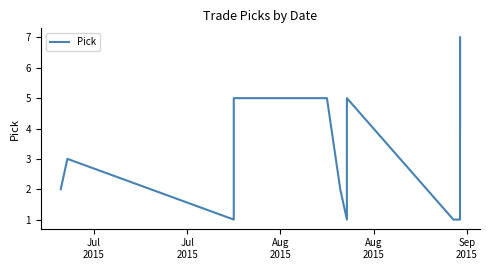

How many interior local valleys (lower than both neighbors) does the data have?

2